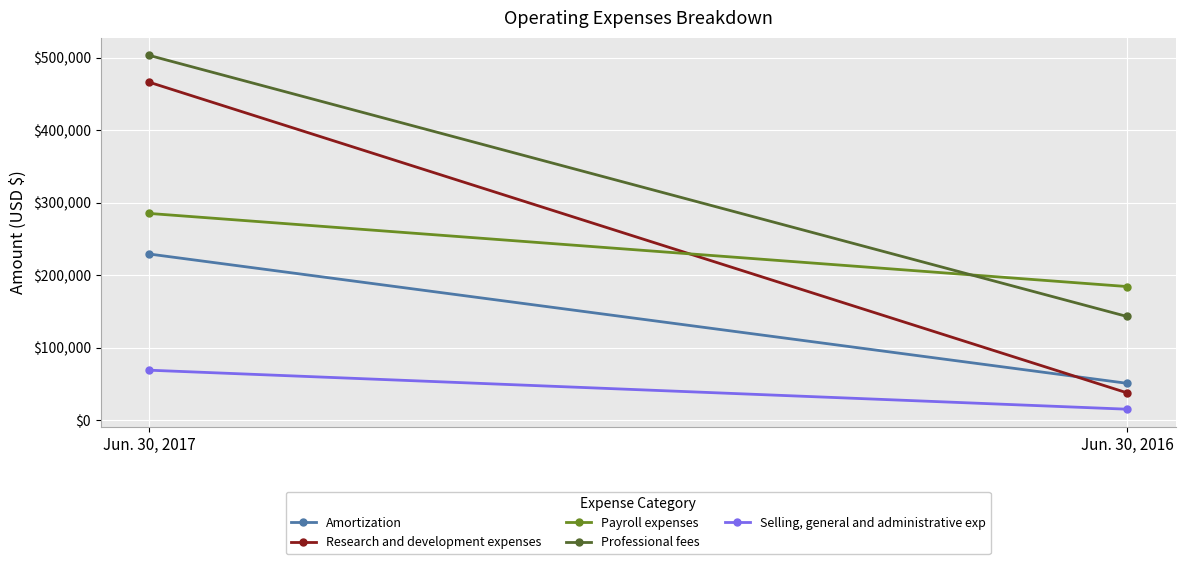

Read the Selling, general and administrative exp value at Jun. 30, 2017.

69122